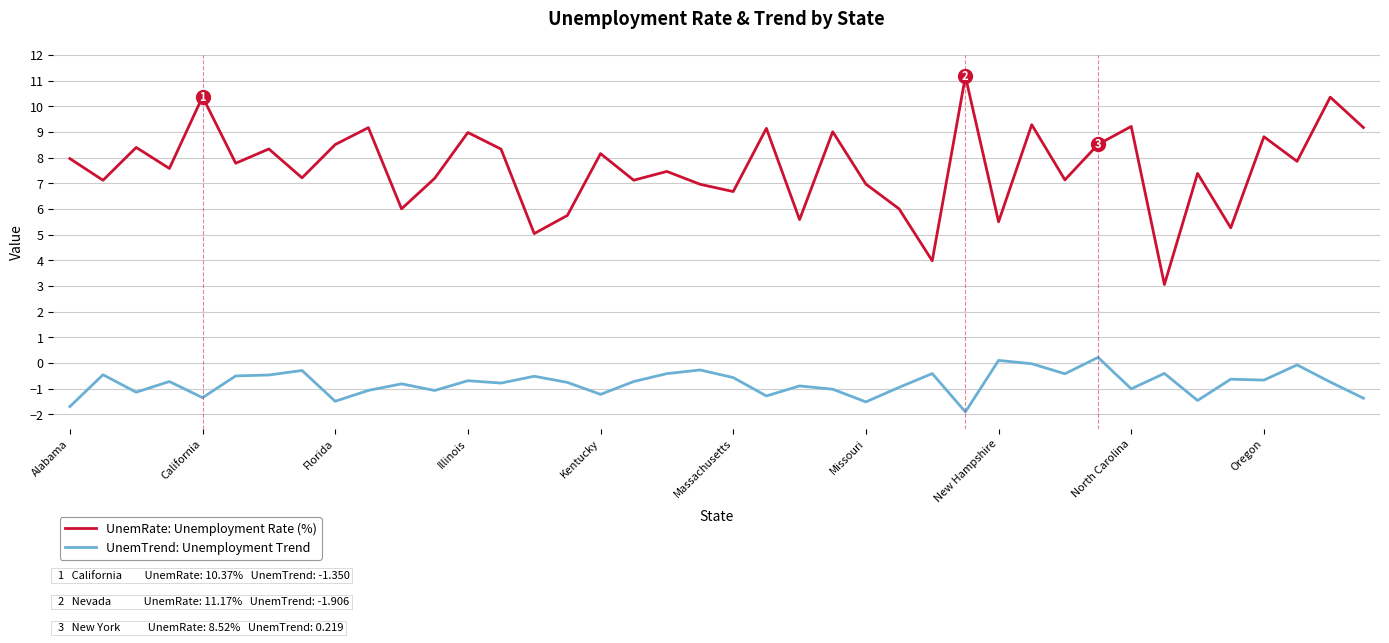

Which series has the largest total across all categories?

UnemRate: Unemployment Rate (%)